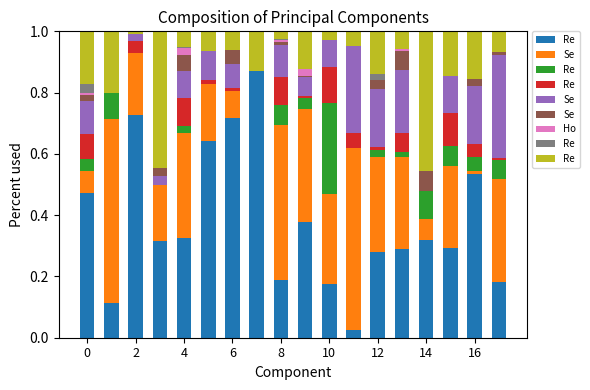

What is the value of the Re bar at the 11th from the left?

0.1